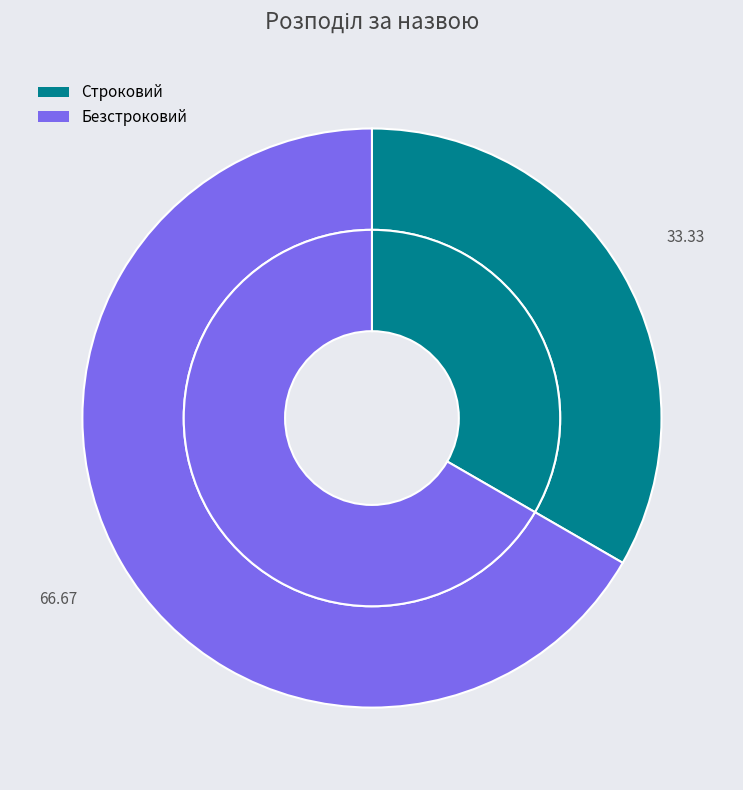

Between Строковий and Безстроковий, which is larger?

Безстроковий